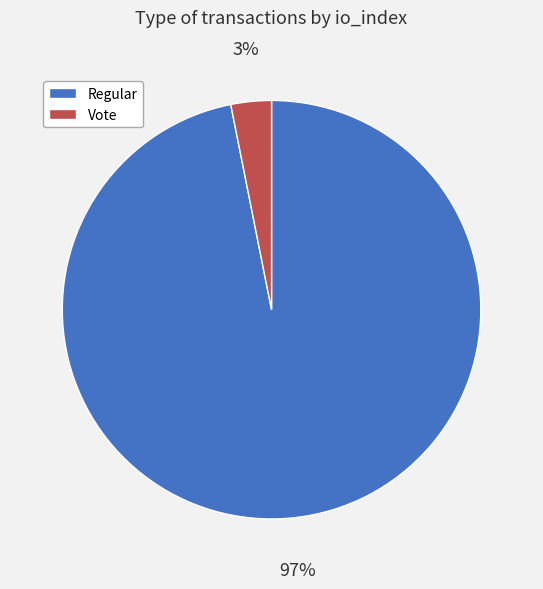

To the nearest percent, what percentage of the pie is Vote?

3%